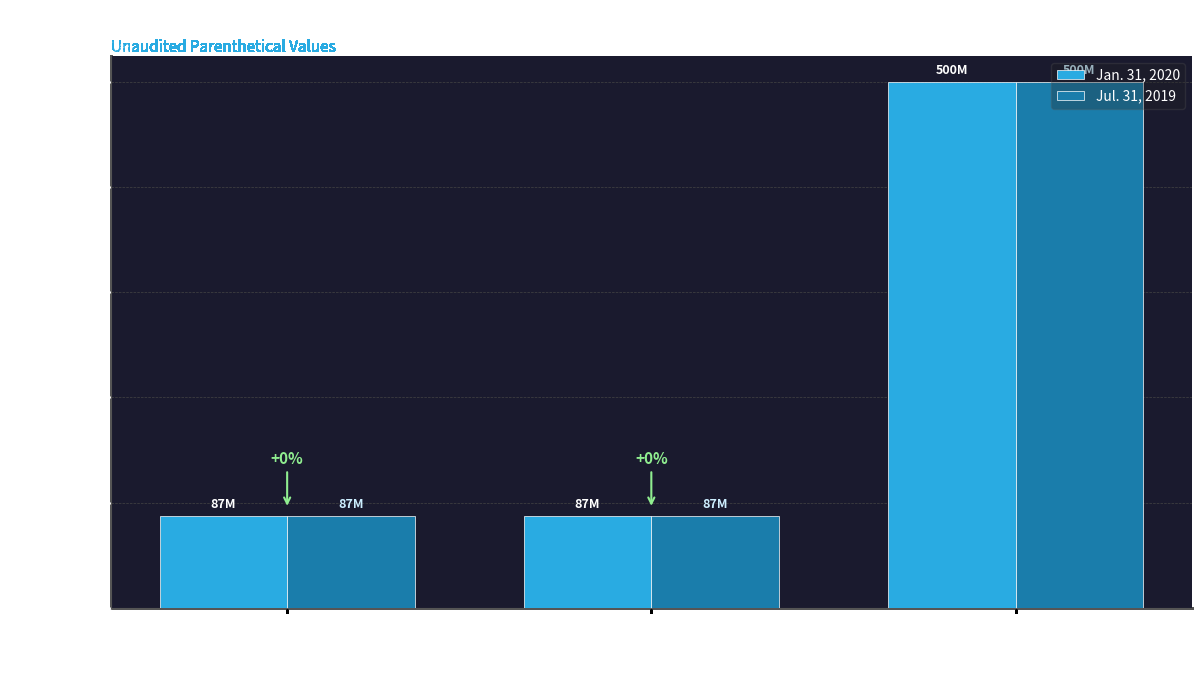

At which category is the sum across all series the highest?

Common
Stock
Shares
Authorized